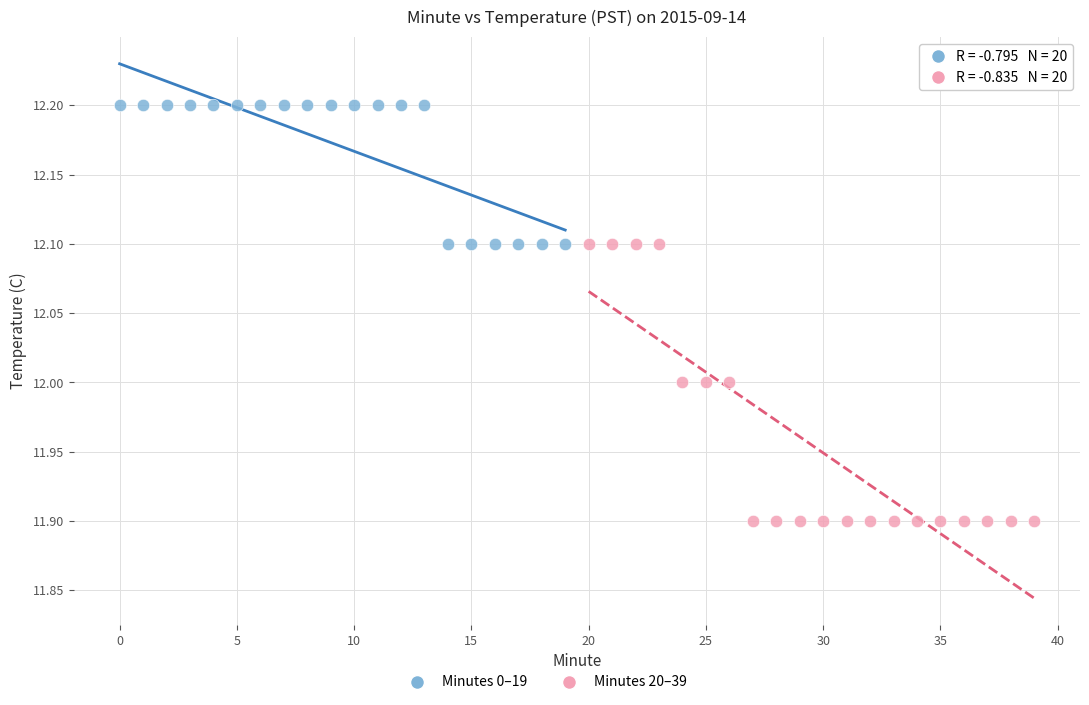

Which series has the widest spread of Y values?

Minutes 20–39